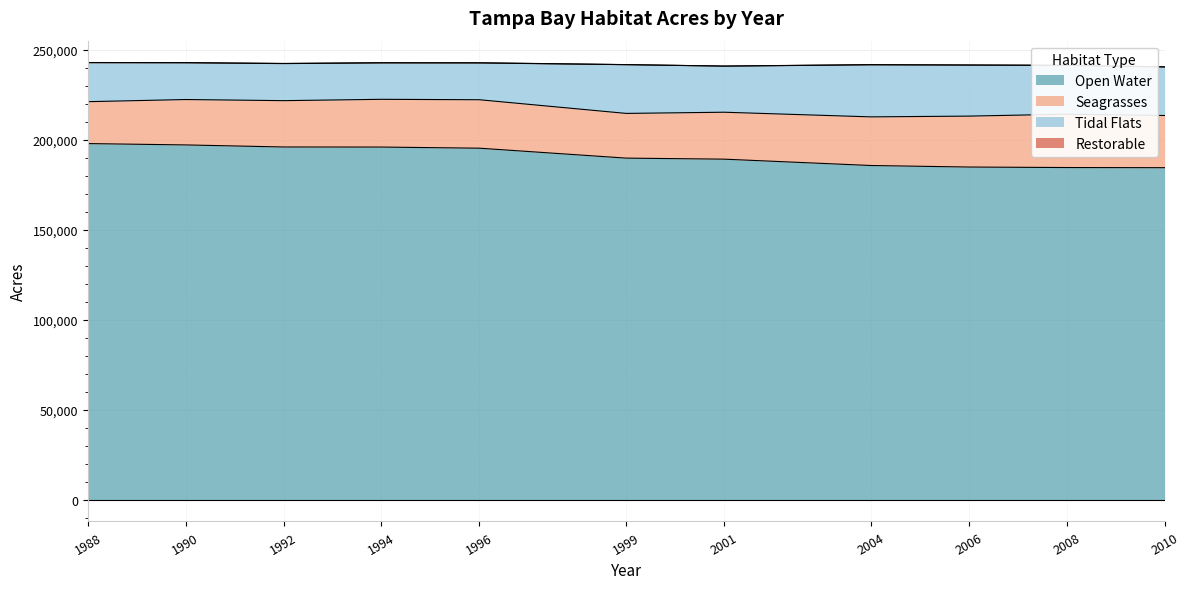

True or false: Open Water and Tidal Flats intersect in this chart.

False